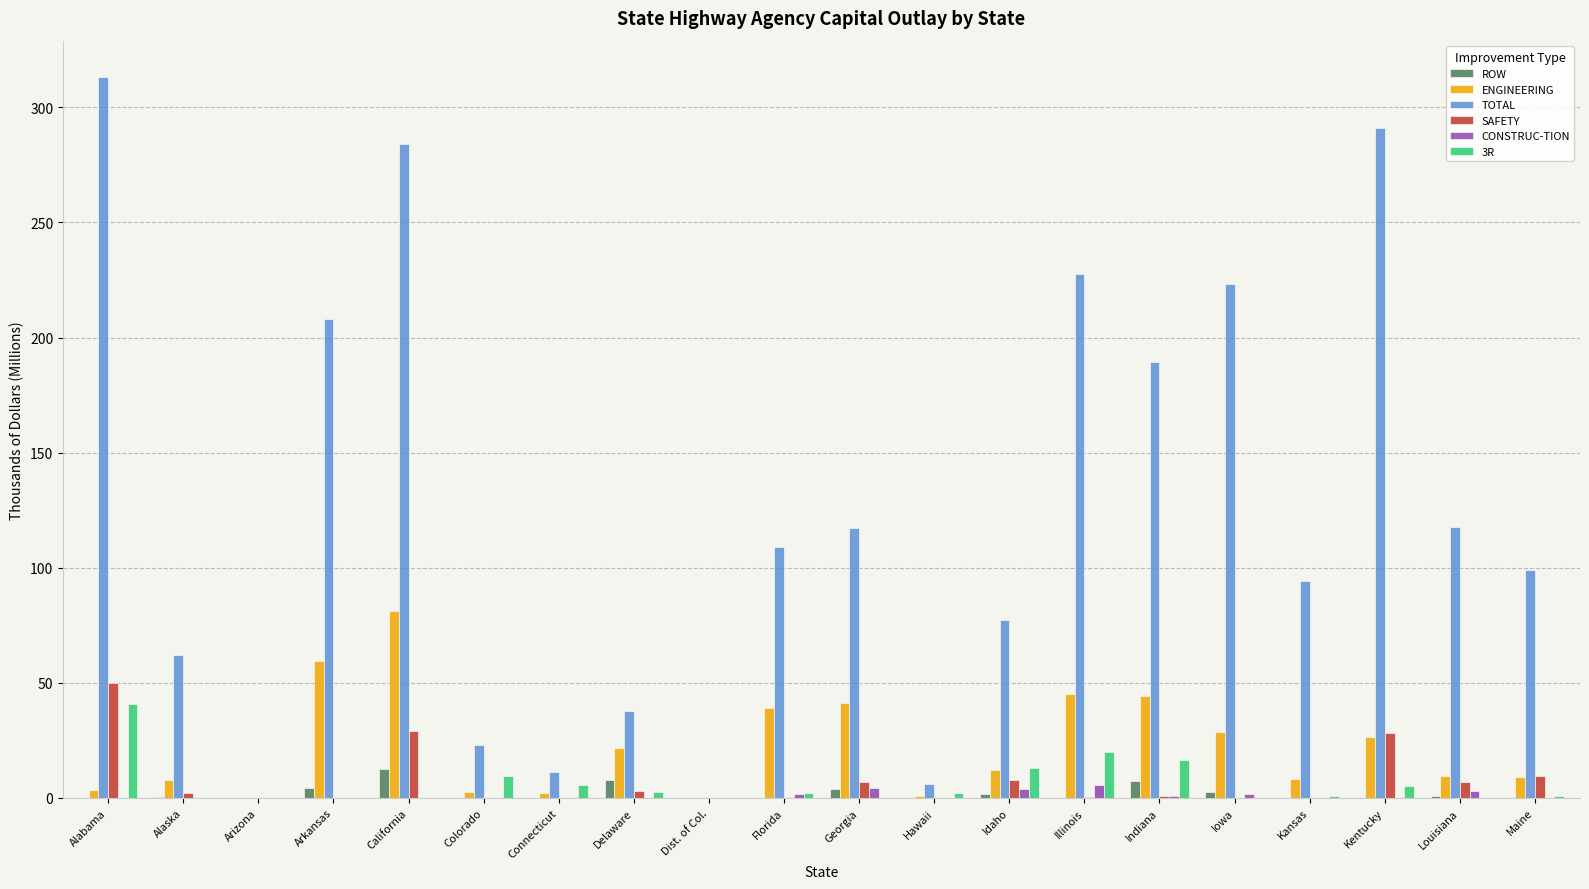

What is the sum of the SAFETY values at Iowa and Alabama?

49.8